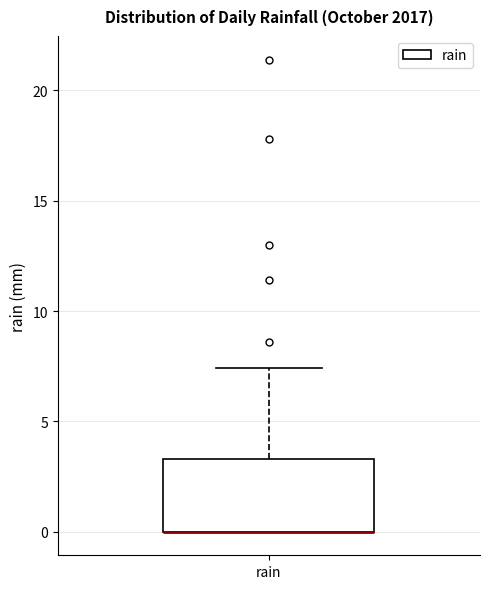

Transcribe this box plot: give where the median line is, the range the box spans, and where the two whiskers end, as read against the y-axis. The values are not printed on the chart, so give them approximately, as read against the axis.

median 0.0 (drawn on the box's lower edge), box 0.0 to 3.5, whiskers 0.0 to 7.5